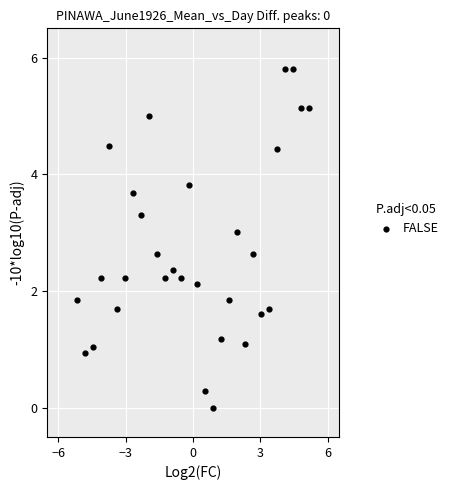

What is the range of X values (max minus min)?

10.3